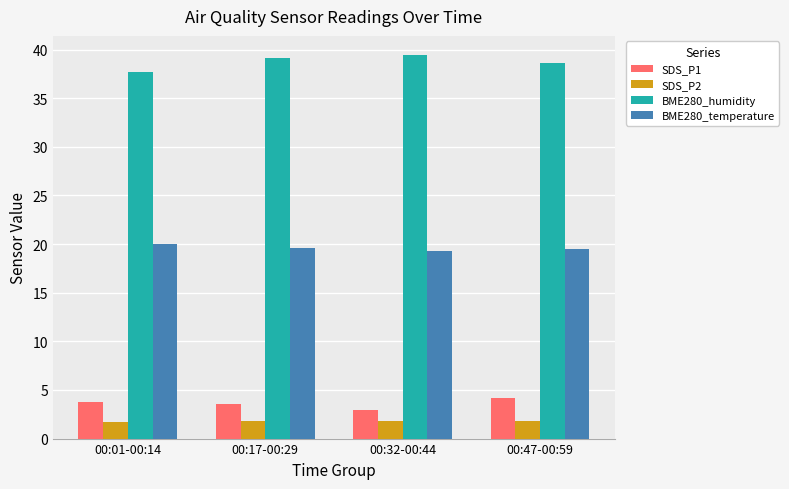

At 00:47-00:59, list the series in order from smallest to largest.

SDS_P2, SDS_P1, BME280_temperature, BME280_humidity